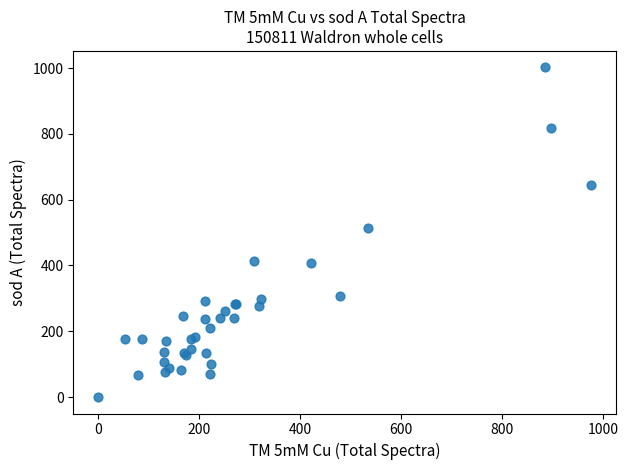

What Y value in the scatter plot is closest to 501?

513